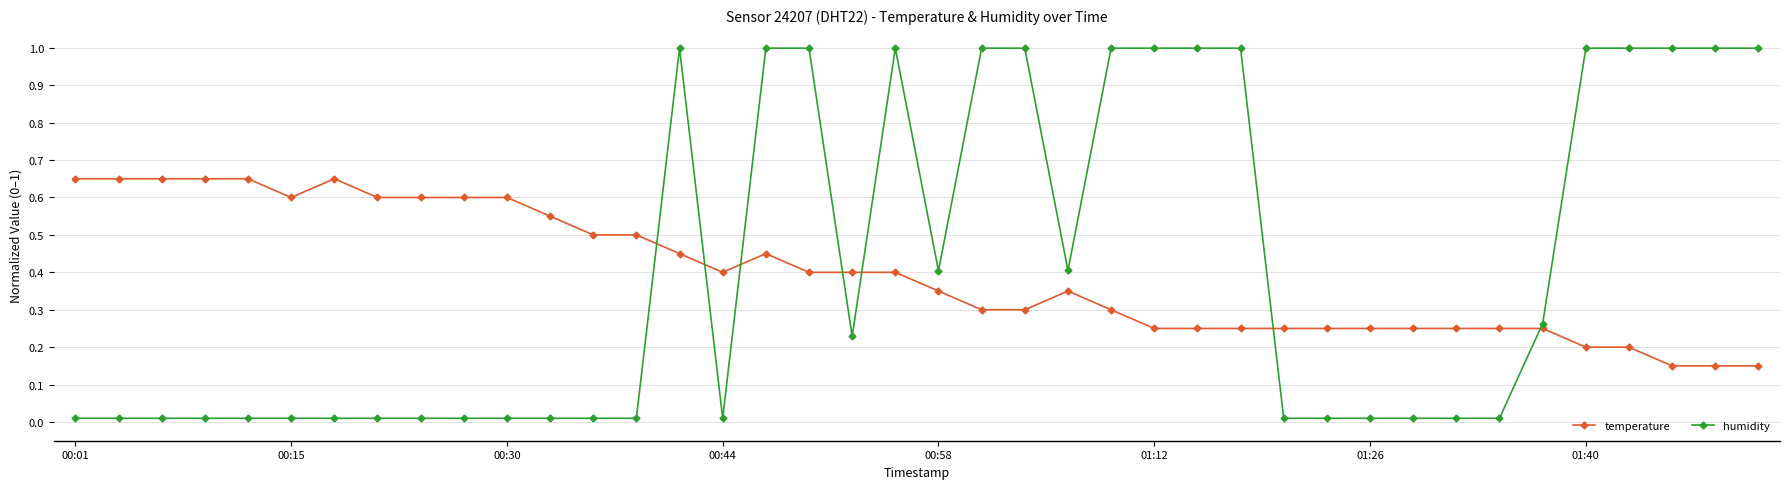

What is the value of the humidity point at the 20th from the left?

1.0